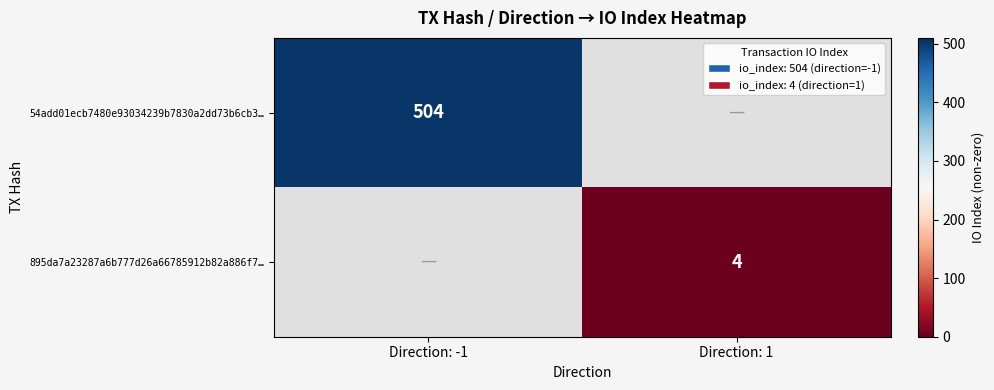

Is it true that 895da7a23287a6b777d26a66785912b82a886f7… equals 2 at Direction: 1?

False